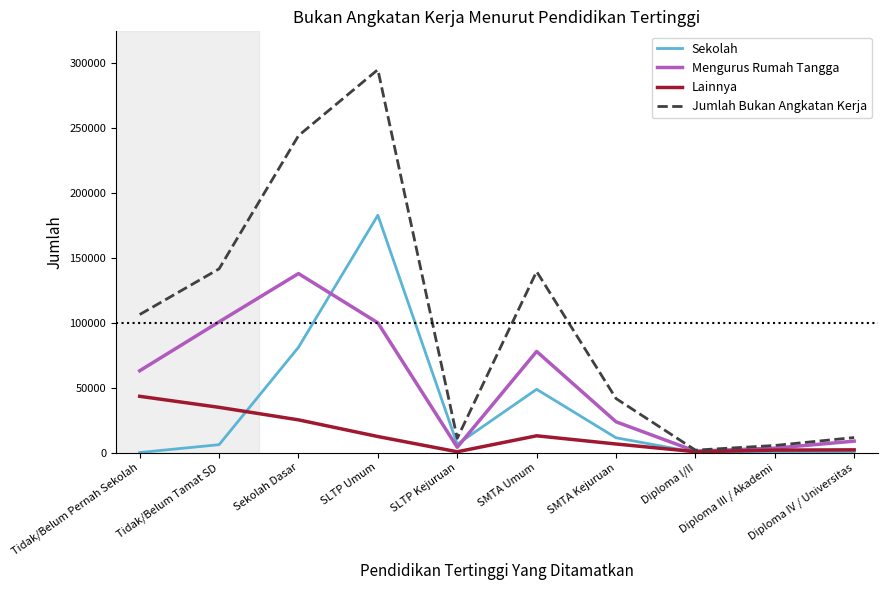

Does the chart display data point markers on the line(s)?

No